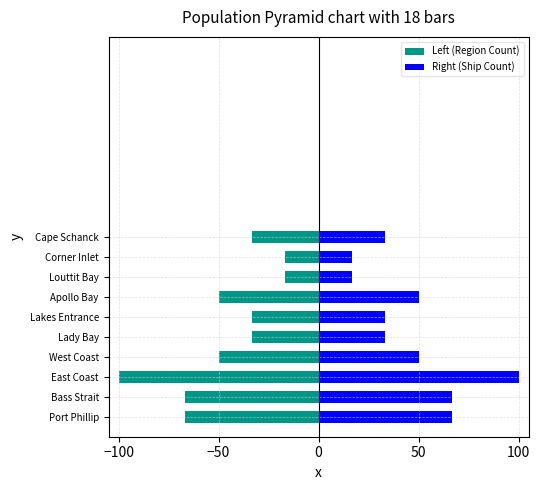

Reading right to left, what are all the values shown in this chart?

Left (Region Count): -33.3	-16.7	-16.7	-50.0	-33.3	-33.3	-50.0	-100.0	-66.7	-66.7
Right (Ship Count): 33.3	16.7	16.7	50.0	33.3	33.3	50.0	100.0	66.7	66.7